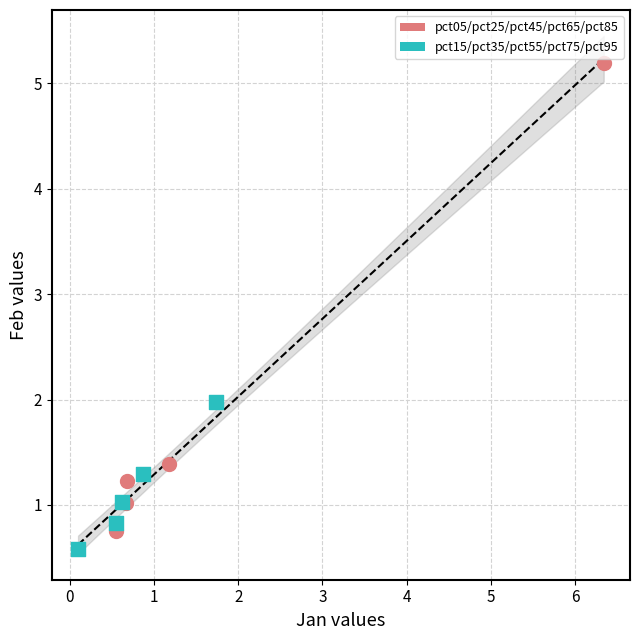

Which series contains the lowest Y value?

pct15/pct35/pct55/pct75/pct95